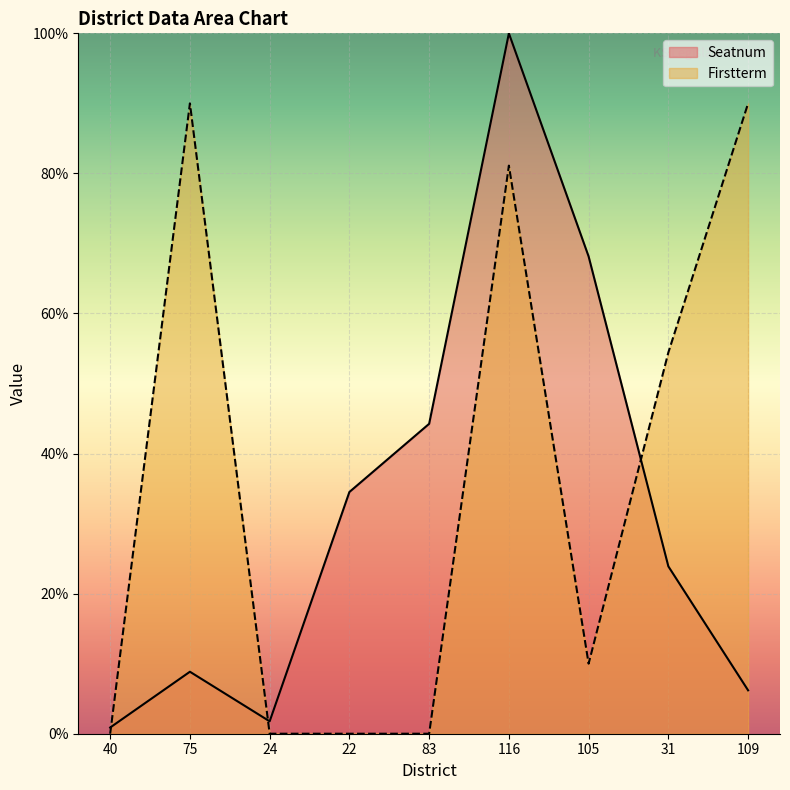

What is the label of the 9th point from the left?

109